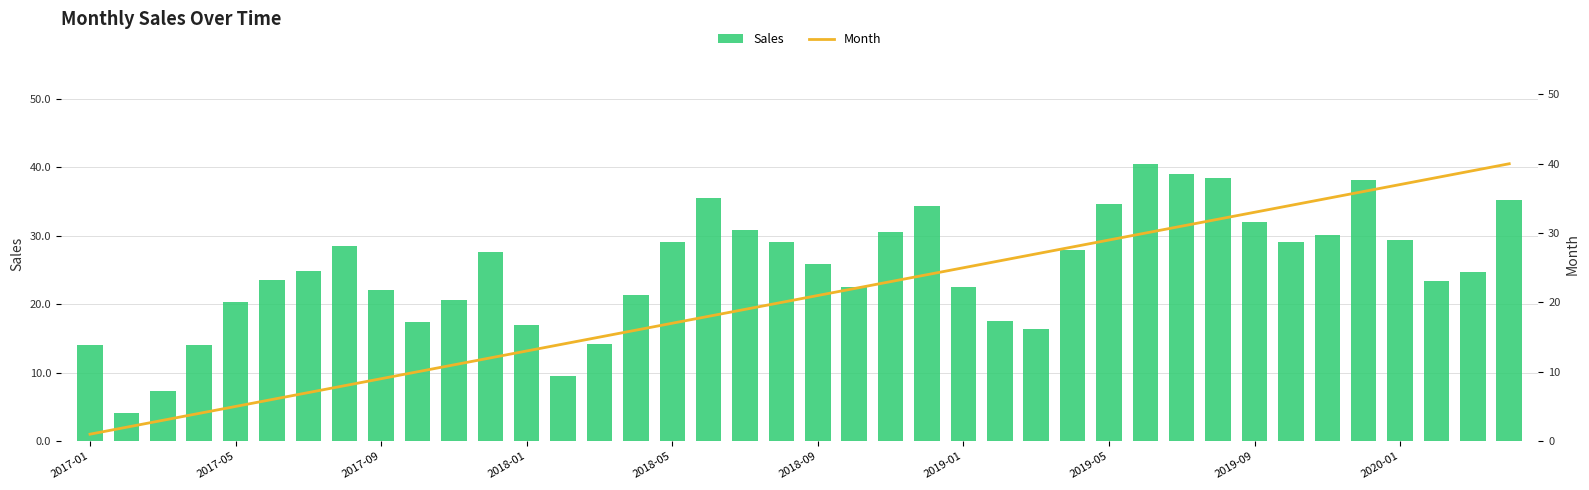

Rank the series by their maximum value, from lowest to highest.

Month, Sales